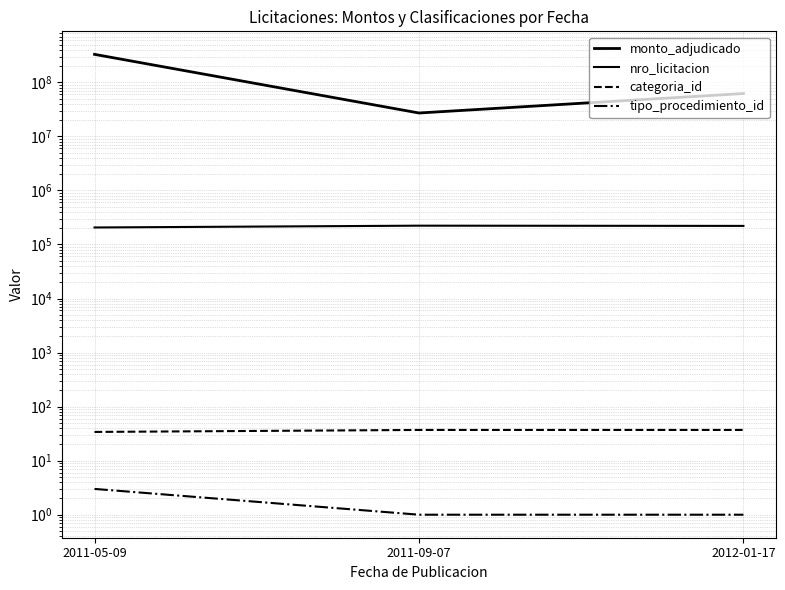

What are all the series names shown in the legend?

monto_adjudicado, nro_licitacion, categoria_id, tipo_procedimiento_id